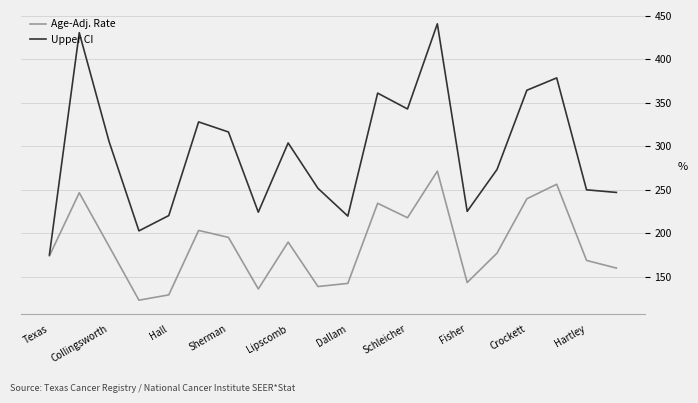

How many categories are shown in the chart?

20